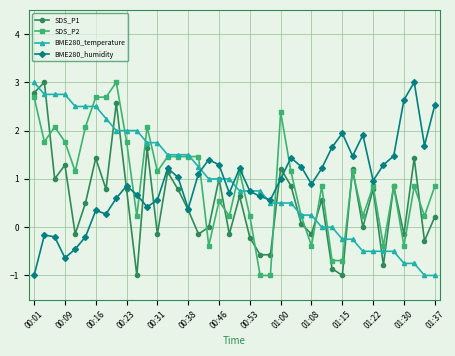

What is the minimum value shown in the chart?

-1.0